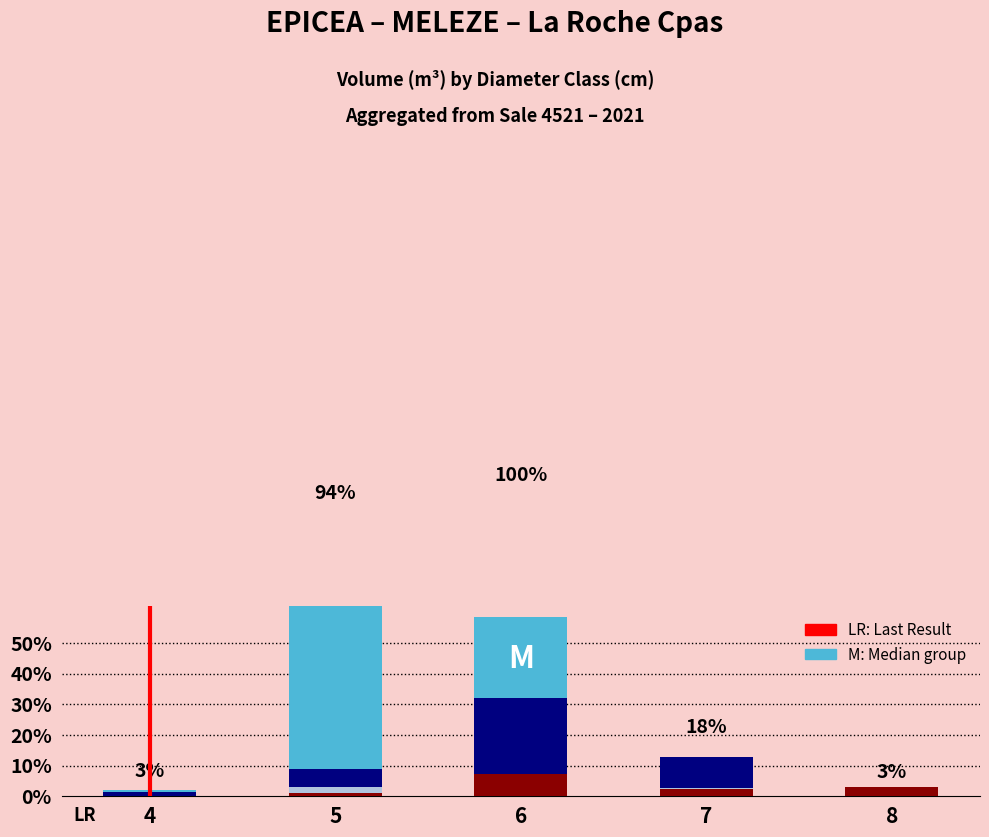

What is the sum of all MELEZE NORMAL values?

47.5